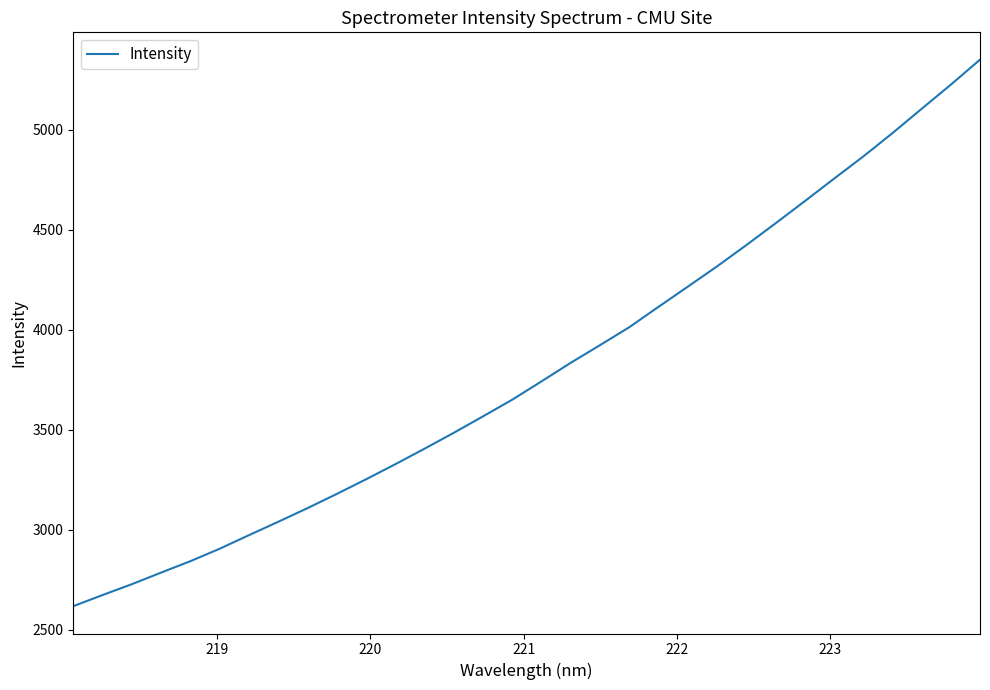

What is the smallest value displayed?

2617.5